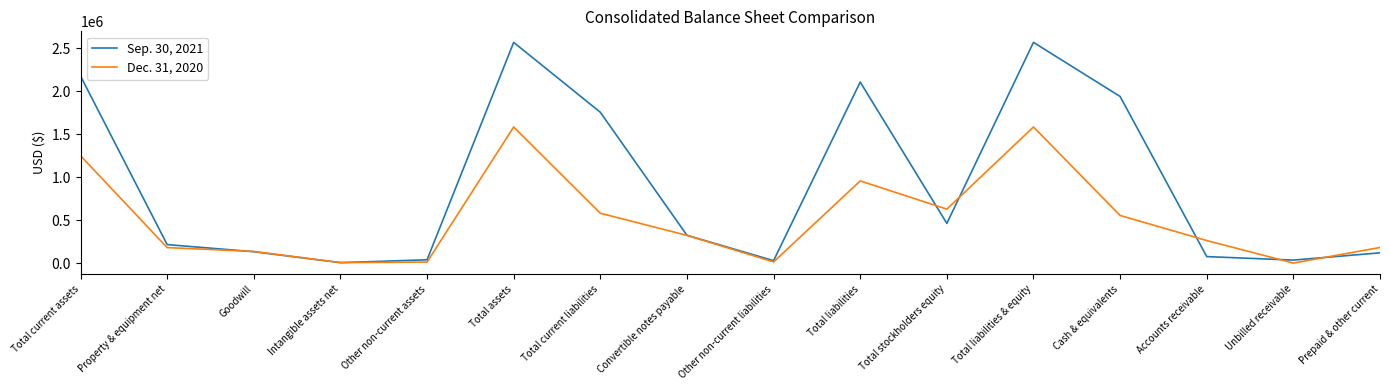

Rank the series by their maximum value, from highest to lowest.

Sep. 30, 2021, Dec. 31, 2020